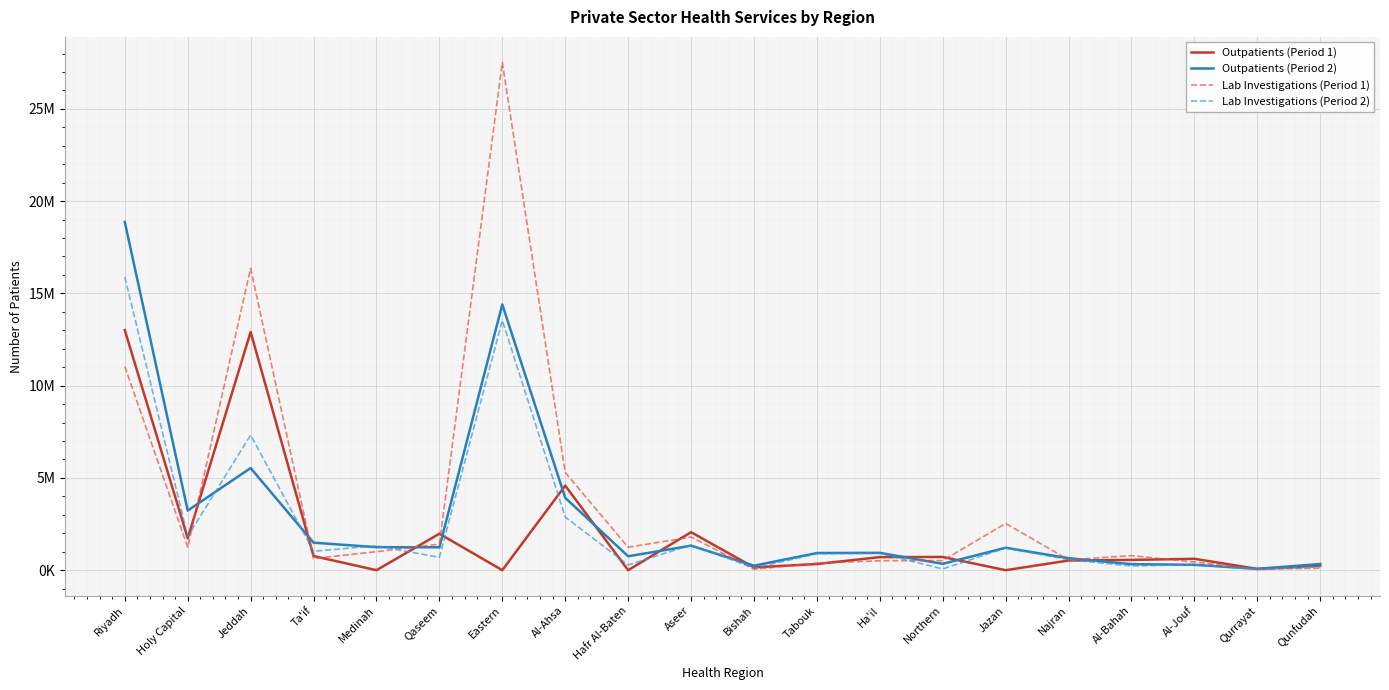

What is the total value across all series at Medinah?

3572291